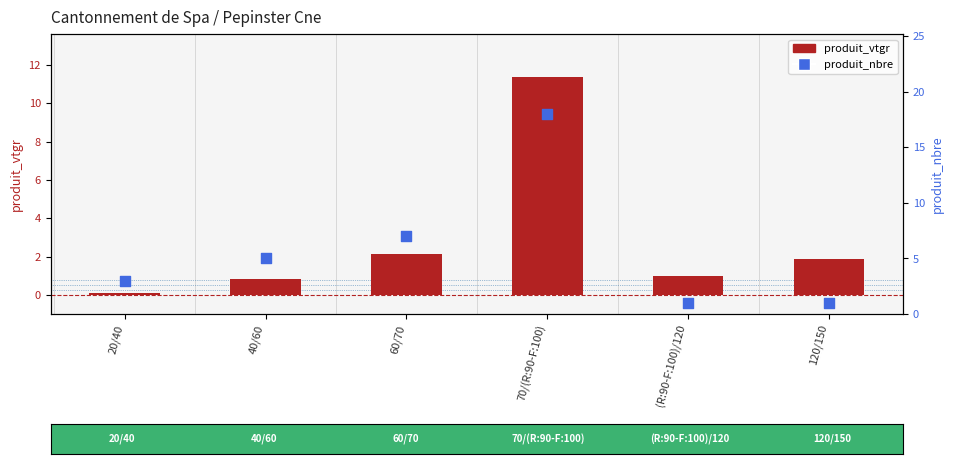

Which series has the widest spread of Y values?

produit_nbre